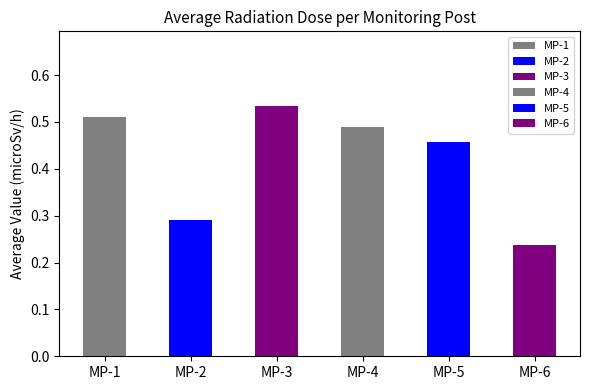

Count the number of data series in this chart.

6